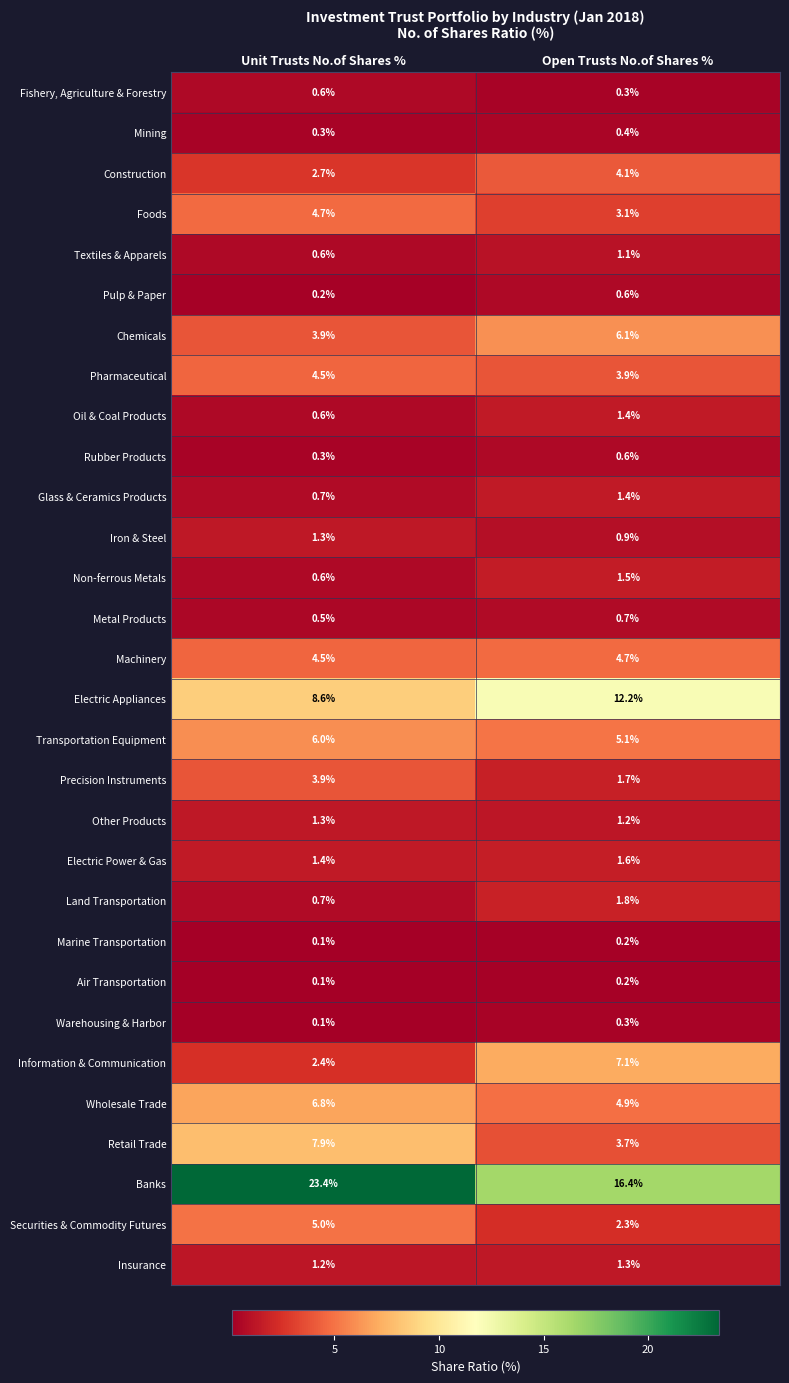

Is the value of Marine Transportation at Open Trusts No.of Shares % greater than the value of Foods at Open Trusts No.of Shares %?

No